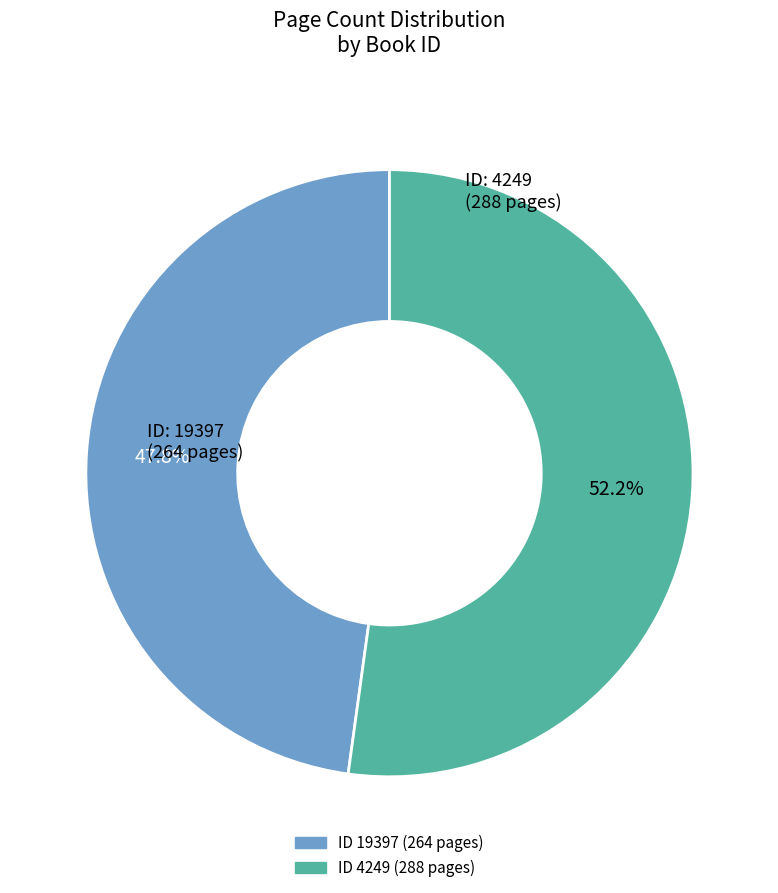

Is there a majority slice in this chart?

Yes